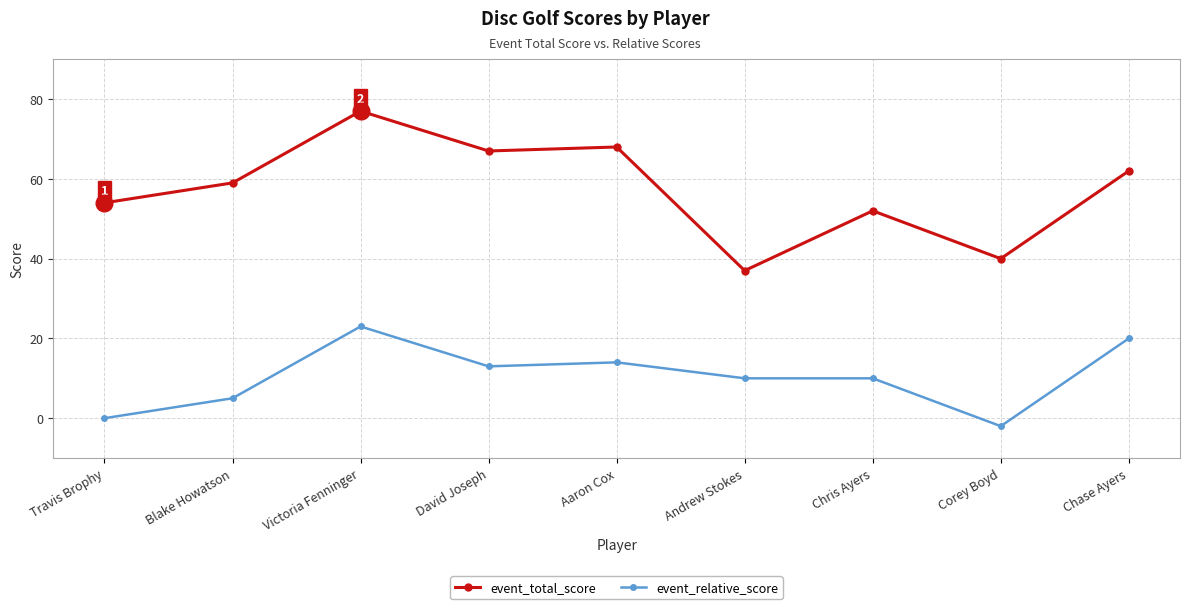

What is the label of the 4th point from the left?

David Joseph